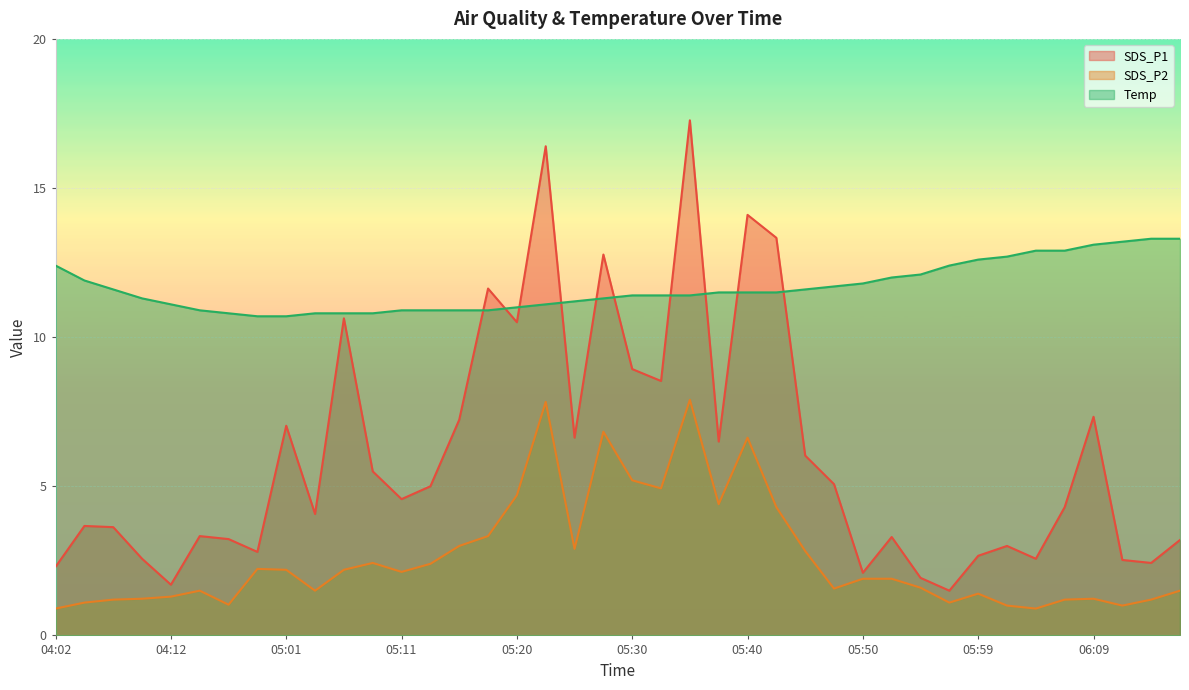

Which series ends up on top after the final intersection of Temp and SDS_P1?

Temp